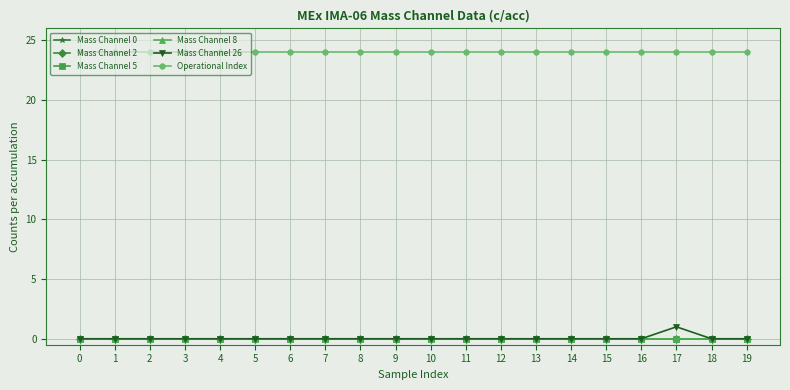

True or false: Operational Index and Mass Channel 26 intersect in this chart.

False